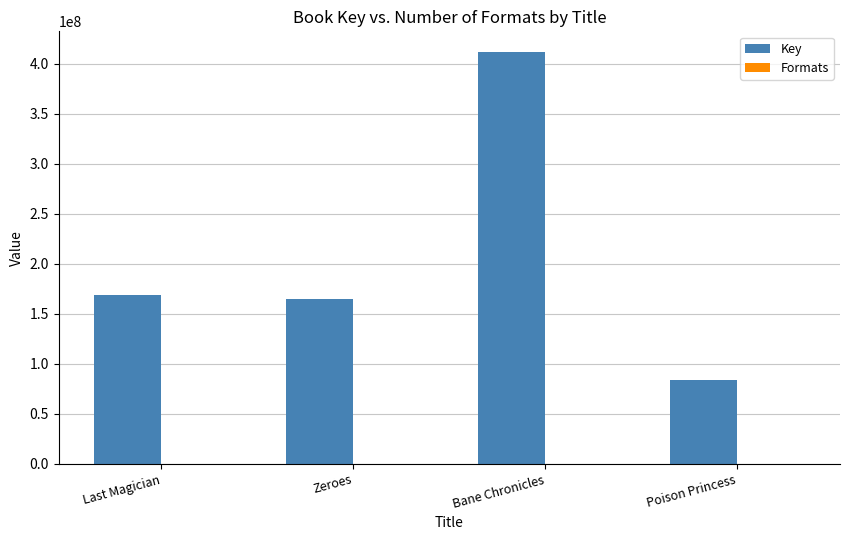

True or false: Key has a value of 122334615 at Poison Princess.

False